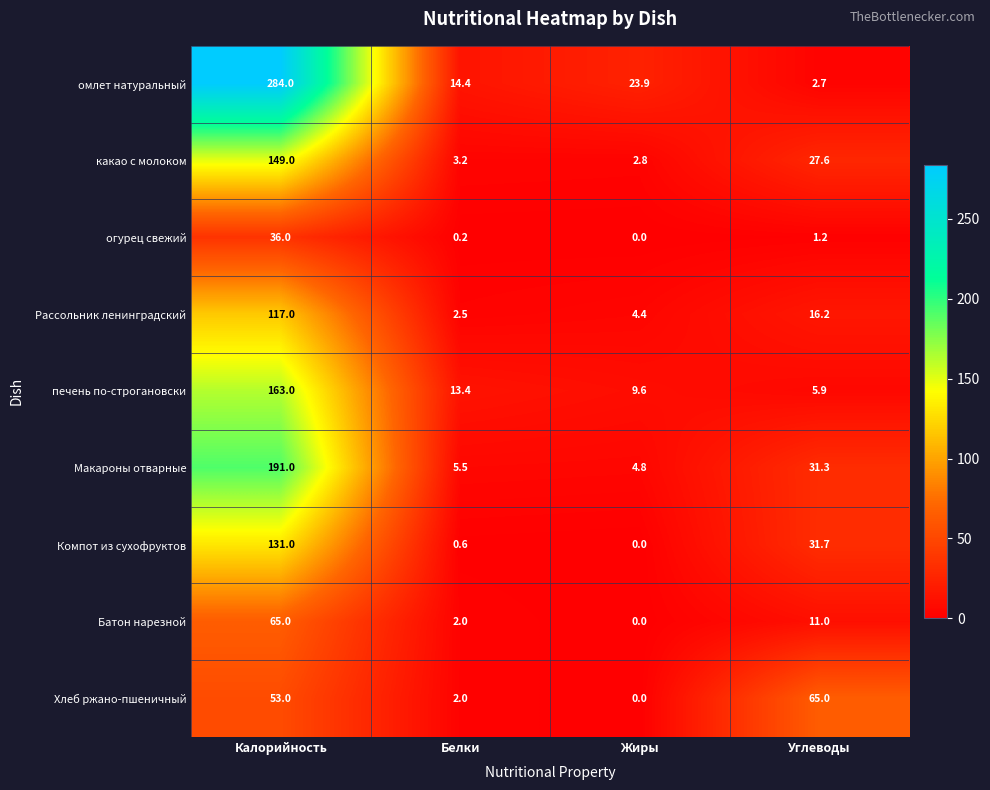

What is the greatest value displayed?

284.0